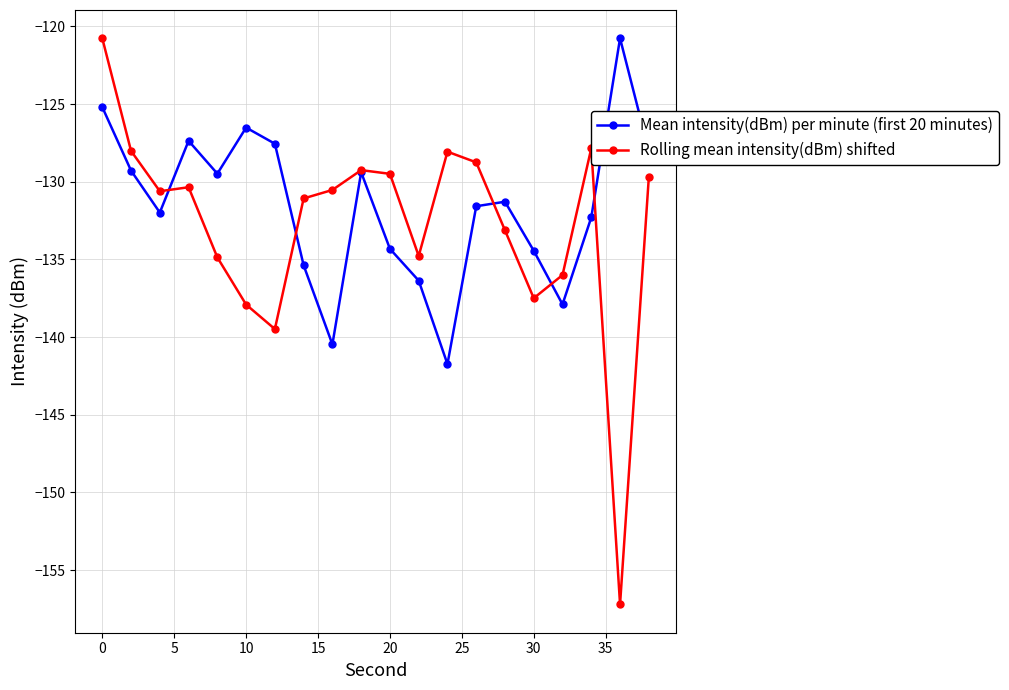

Does the chart display data point markers on the line(s)?

Yes